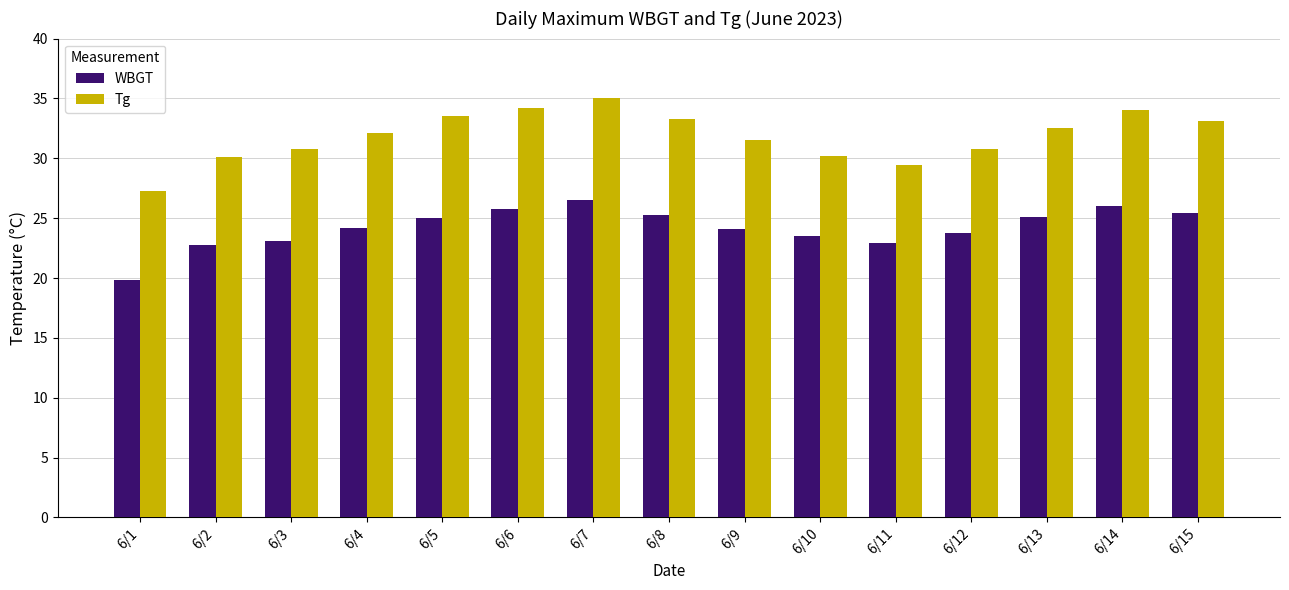

What is the difference between the second highest and minimum values in the WBGT series?

6.2